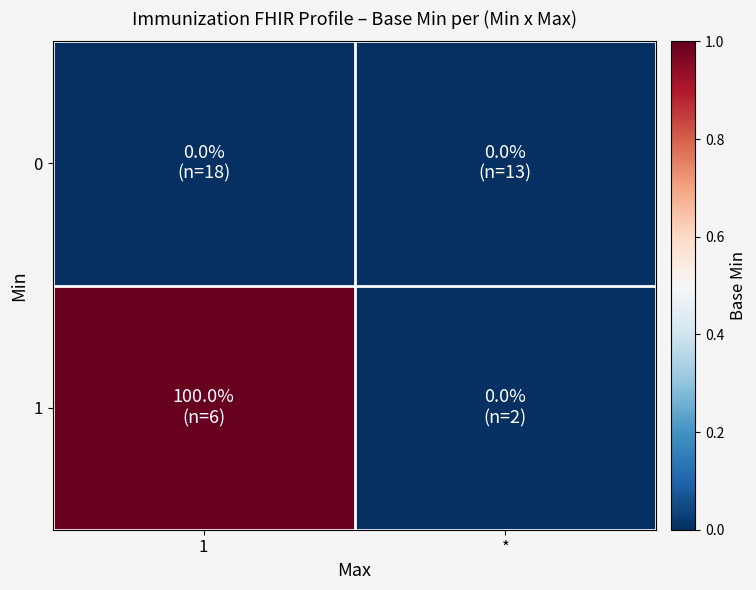

Between 1 and *, which is larger?

1